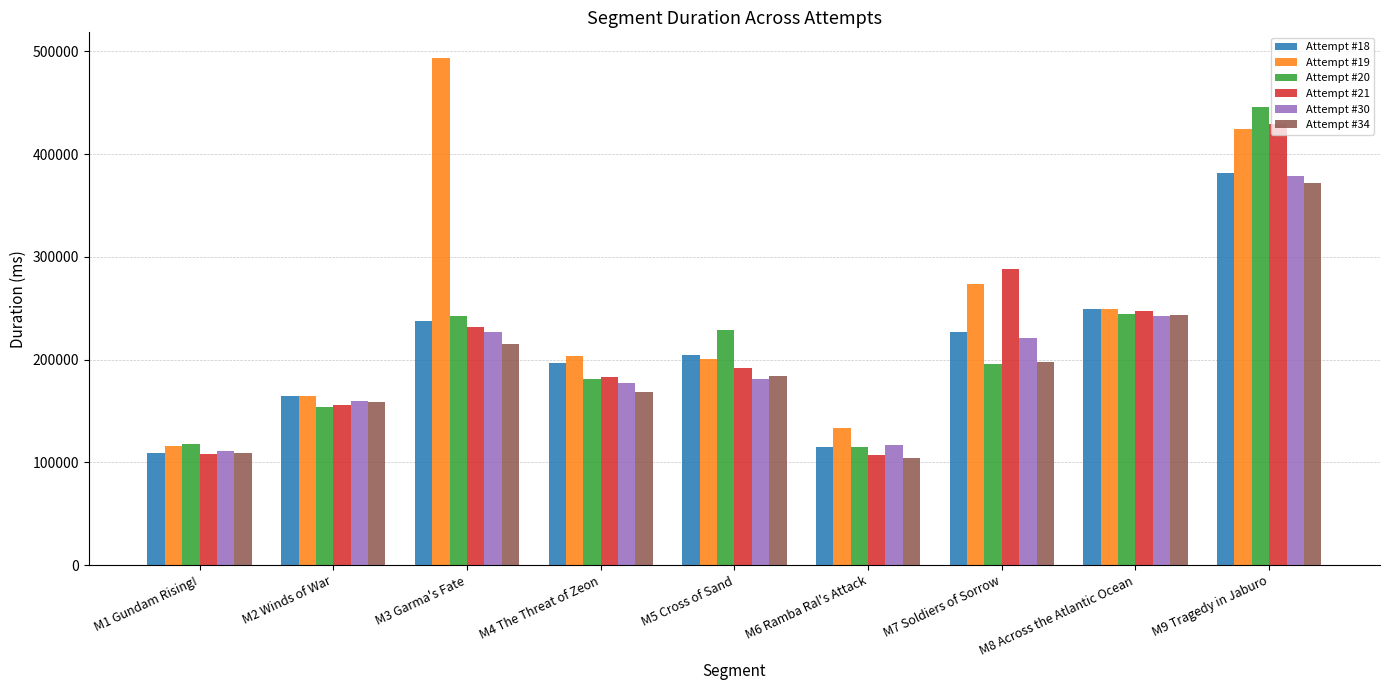

What is the label of the 2nd bar from the right?

M8 Across the Atlantic Ocean